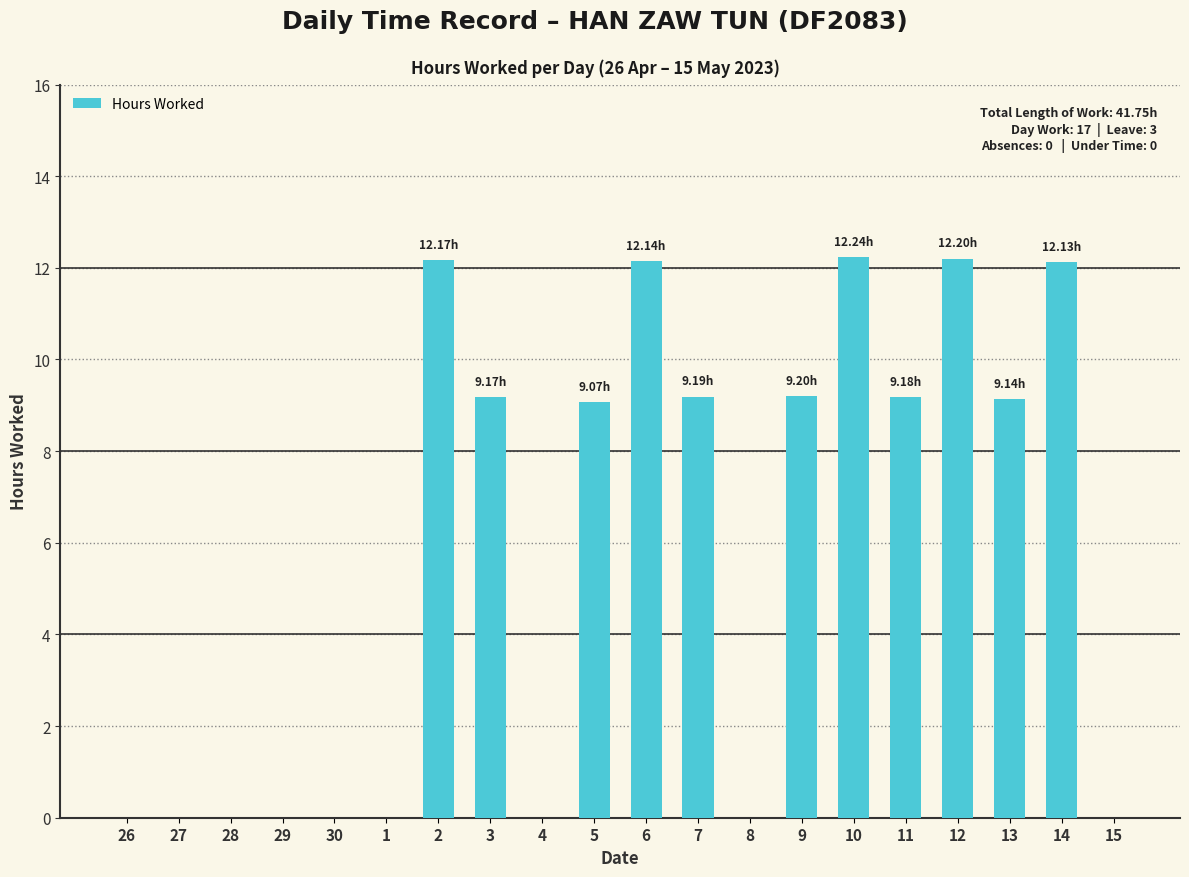

How many data points are above 9?

11